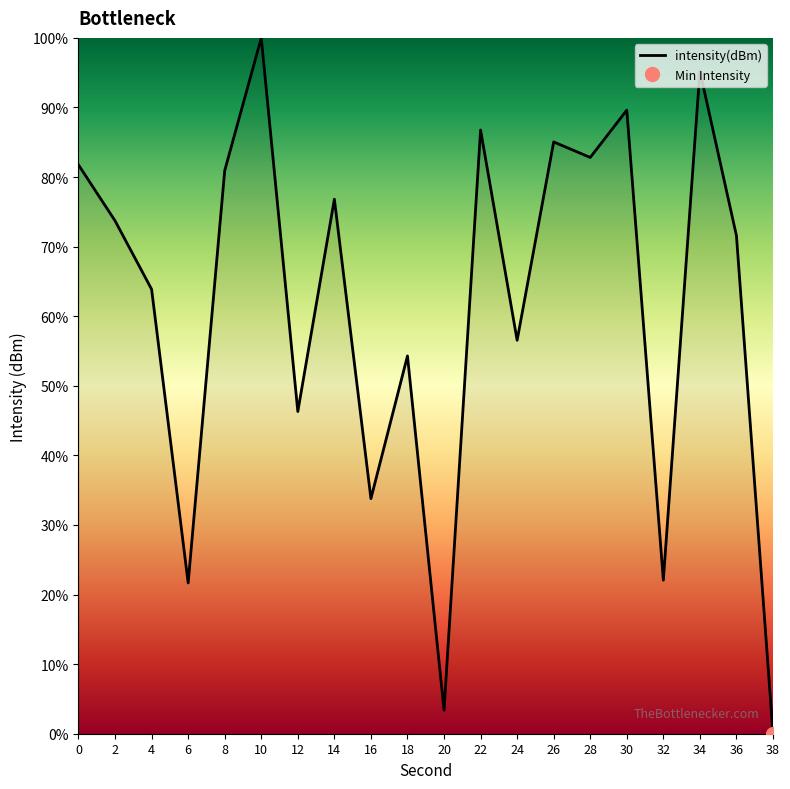

How many points are higher than both their immediate neighbors (excluding endpoints)?

7